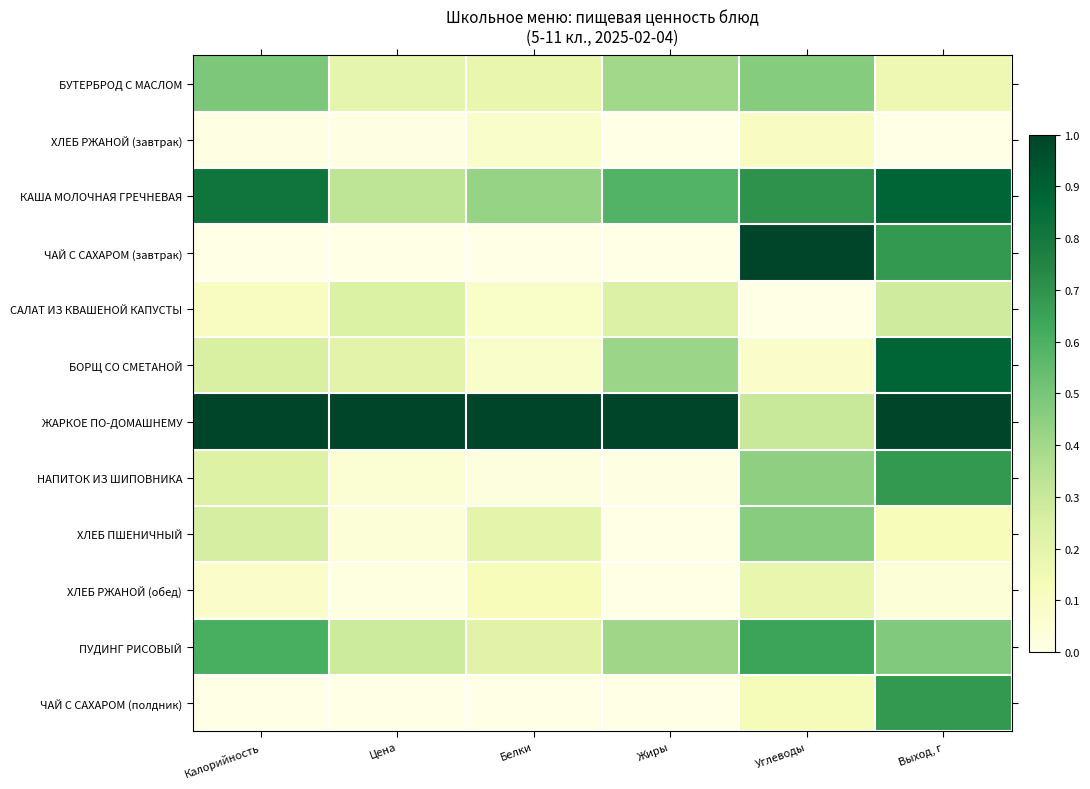

Which series changed the most between Калорийность and Цена?

КАША МОЛОЧНАЯ ГРЕЧНЕВАЯ